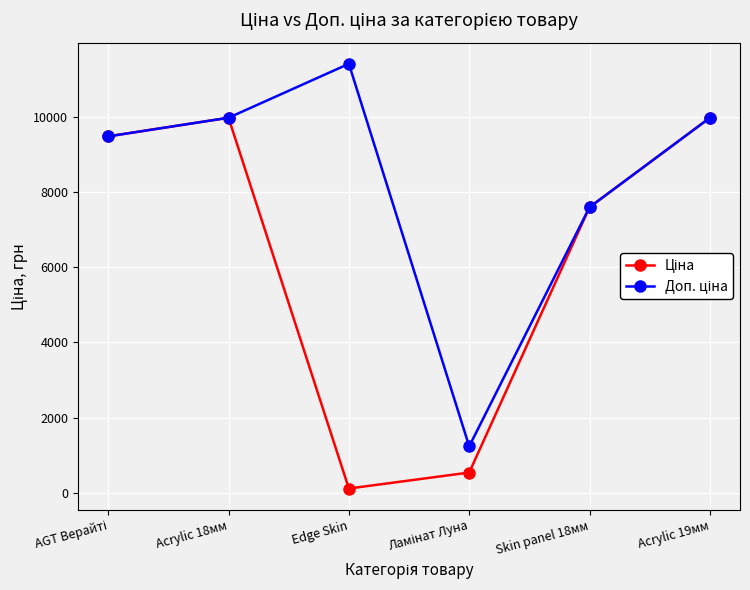

What is the total value across all series at Acrylic 18мм?

19950.0